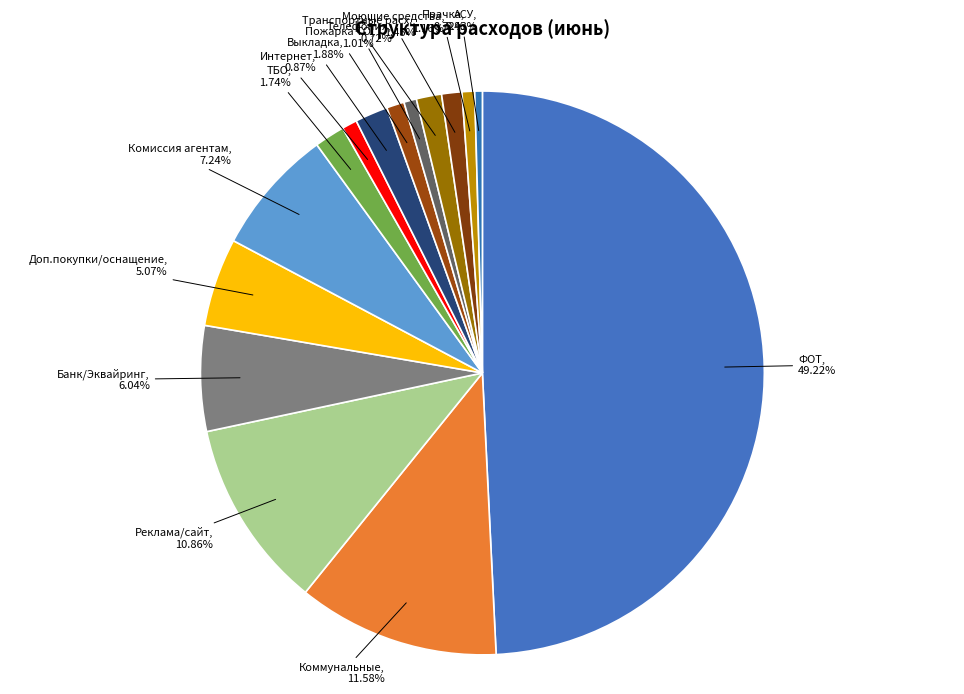

To the nearest percent, what percentage of the pie is Банк/Эквайринг?

6%